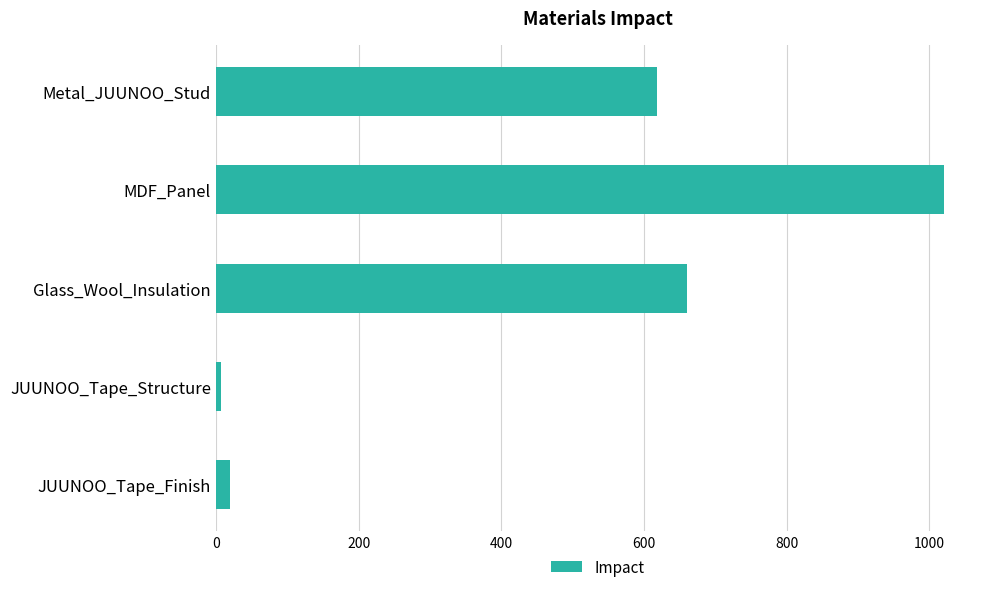

Reading top to bottom, what are all the values shown in this chart?

Metal_JUUNOO_Stud=617.9	MDF_Panel=1019.8	Glass_Wool_Insulation=659.8	JUUNOO_Tape_Structure=6.9	JUUNOO_Tape_Finish=20.5